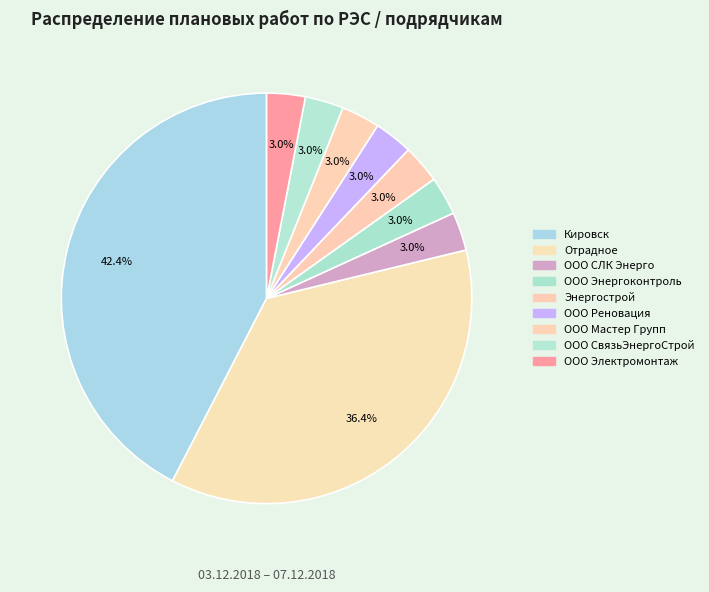

How many slices are in this pie chart?

9